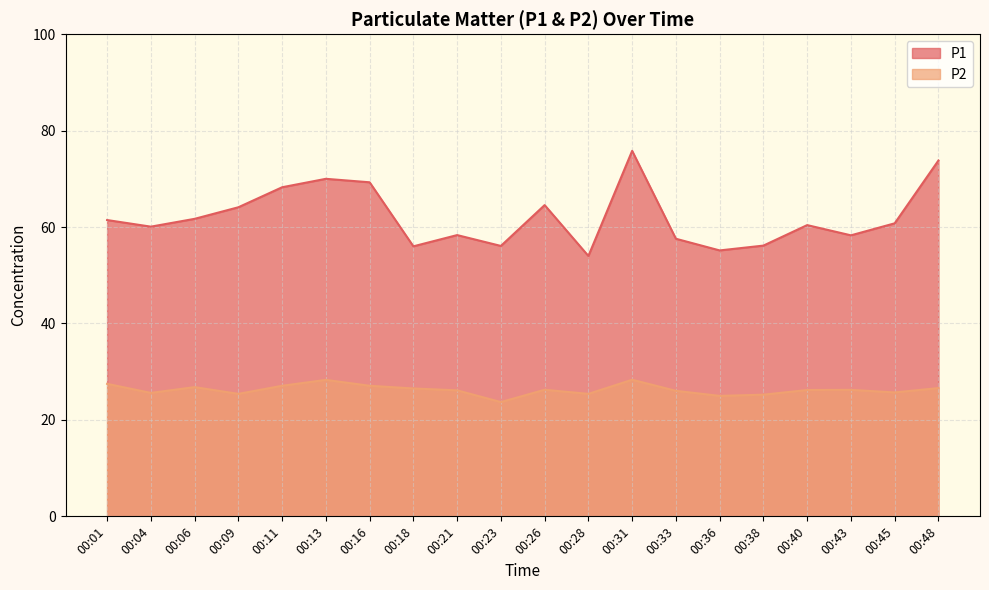

The P1 series shows 121.2 at 00:11. True or false?

False